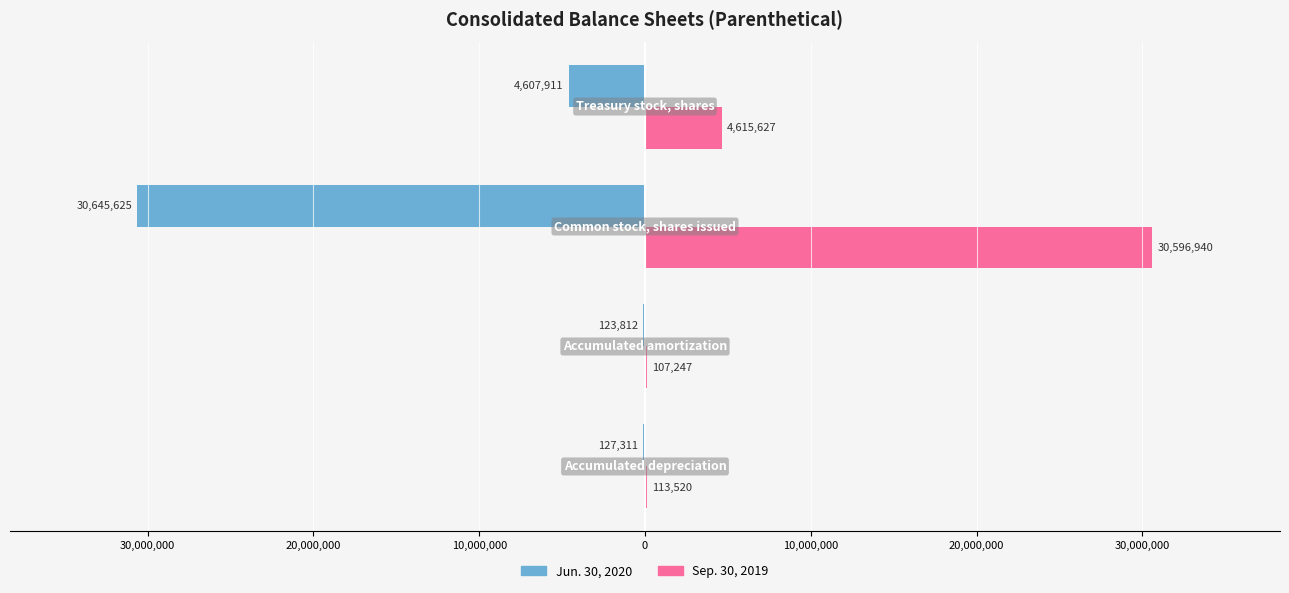

Reading right to left, extract all data points from this chart.

Jun. 30, 2020: 10,000,000=-4607911	20,000,000=-30645625	30,000,000=-123812	40,000,000=-127311
Sep. 30, 2019: 10,000,000=4615627	20,000,000=30596940	30,000,000=107247	40,000,000=113520